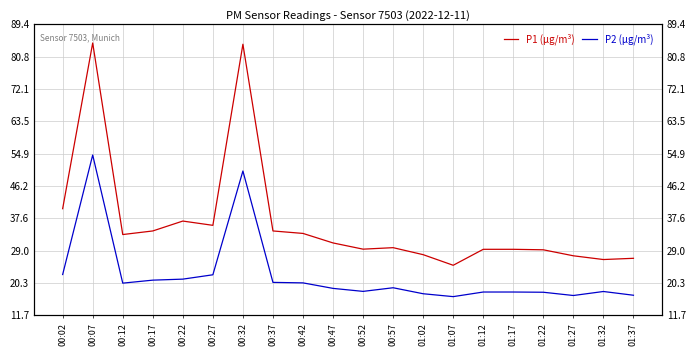

What is the maximum value shown in the chart?

84.4